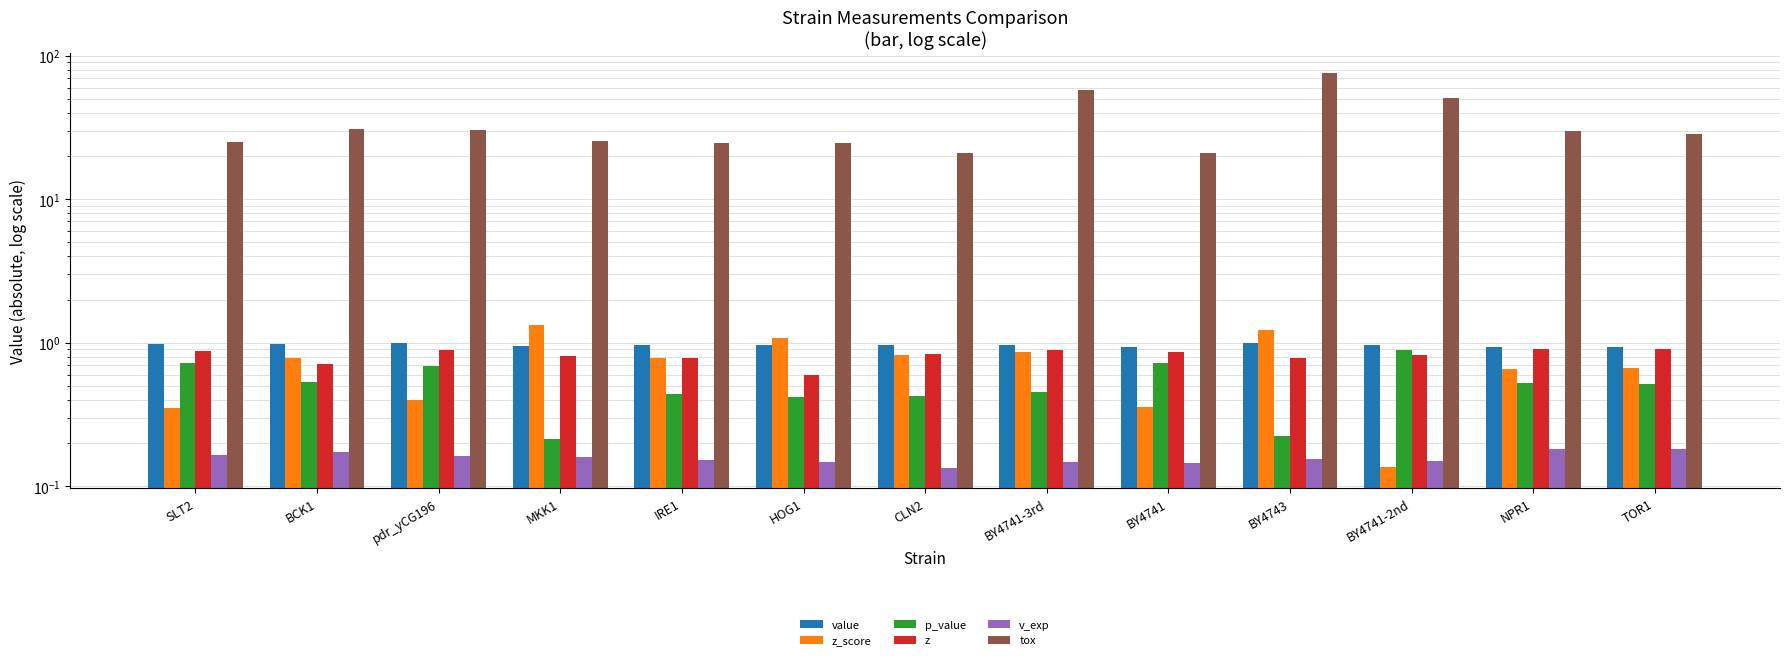

Rank the categories by tox value from highest to lowest.

BY4743, BY4741-3rd, BY4741-2nd, BCK1, pdr_yCG196, NPR1, TOR1, MKK1, SLT2, HOG1, IRE1, CLN2, BY4741